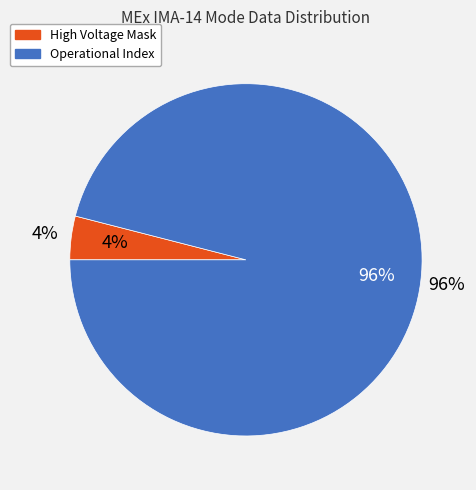

Does Operational Index account for over 50% of the chart?

Yes